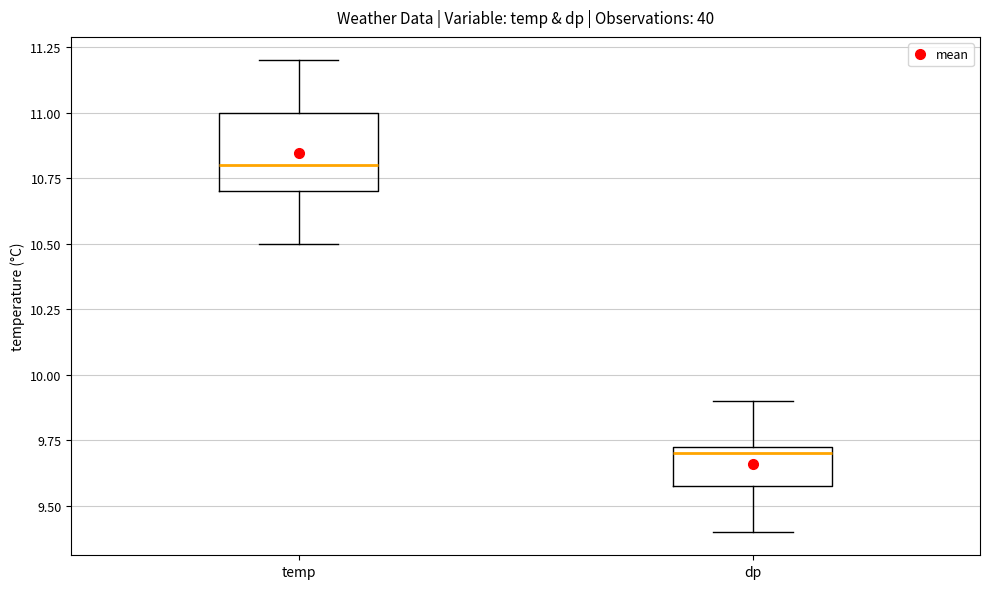

Reading left to right, transcribe this box plot: for each box, give where its median line is, the range the box spans, and where its two whiskers end, as read against the y-axis. The values are not printed on the chart, so give them approximately, as read against the axis.

temp: median 10.80, box 10.70 to 11.00, whiskers 10.50 to 11.20
dp: median 9.70, box 9.60 to 9.75, whiskers 9.40 to 9.90